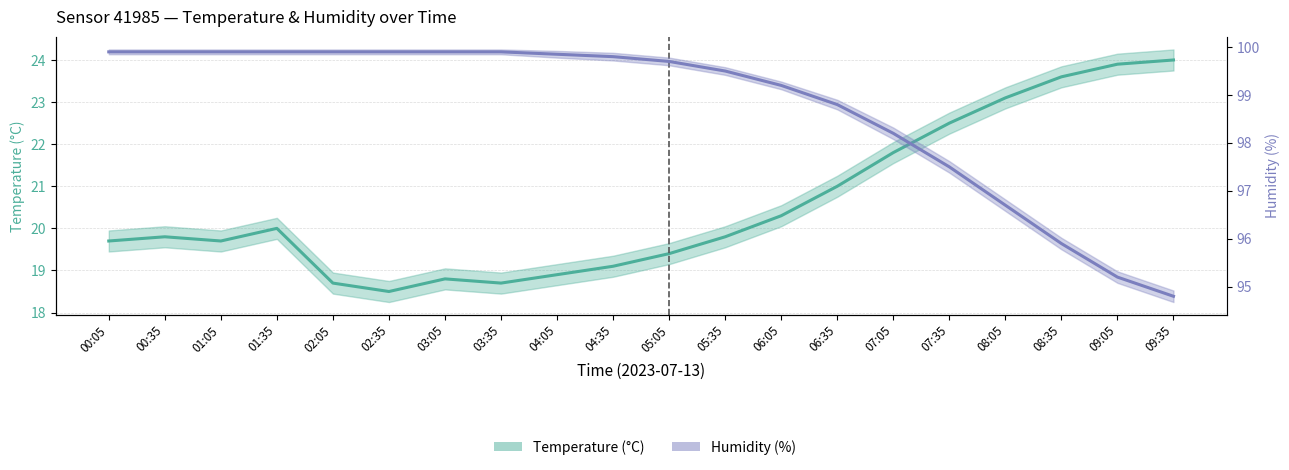

What value does the Humidity (%) series have at 09:05?

95.2